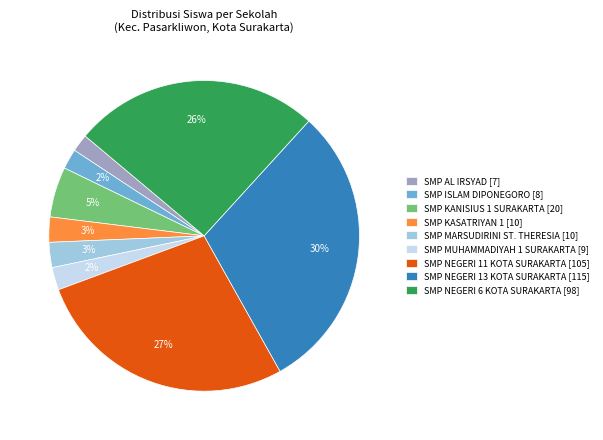

Approximately how many times larger is the value at SMP ISLAM DIPONEGORO compared to SMP NEGERI 13 KOTA SURAKARTA?

0.1